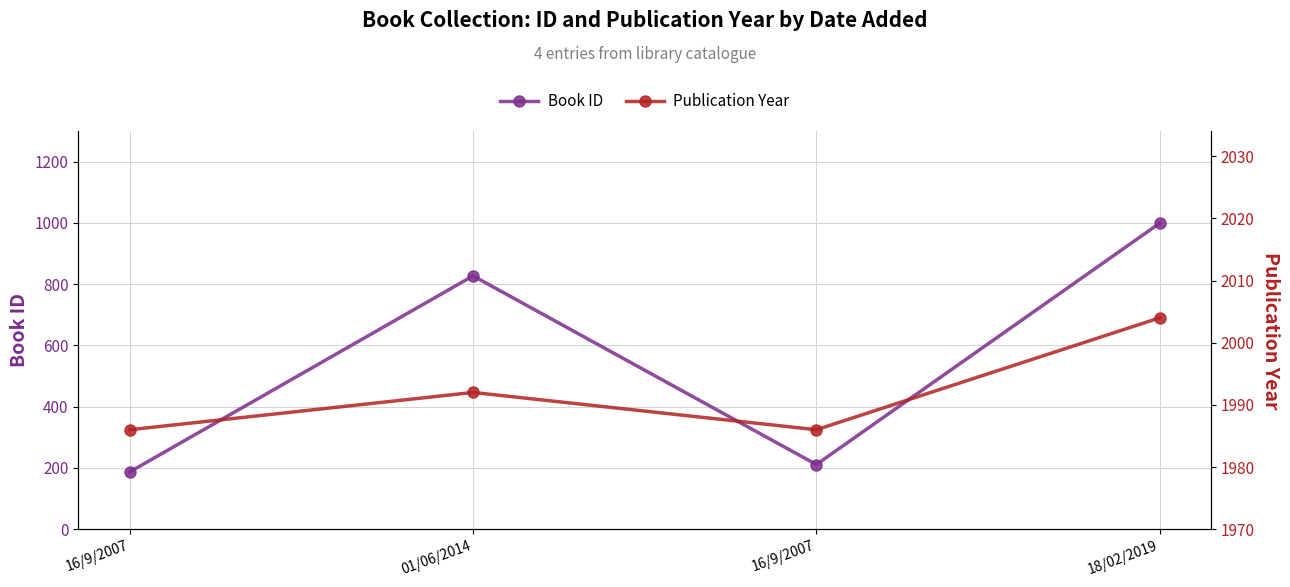

Reading left to right, list all the values displayed in this chart.

Book ID: 187	827	211	999
Publication Year: 1986	1992	1986	2004